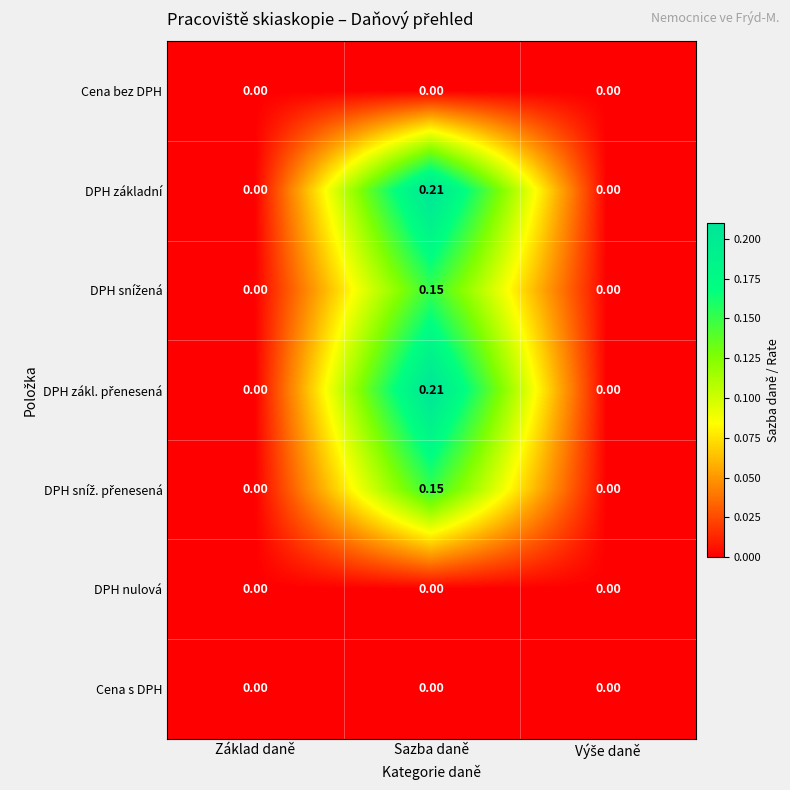

At which category is the sum across all series the highest?

Sazba daně